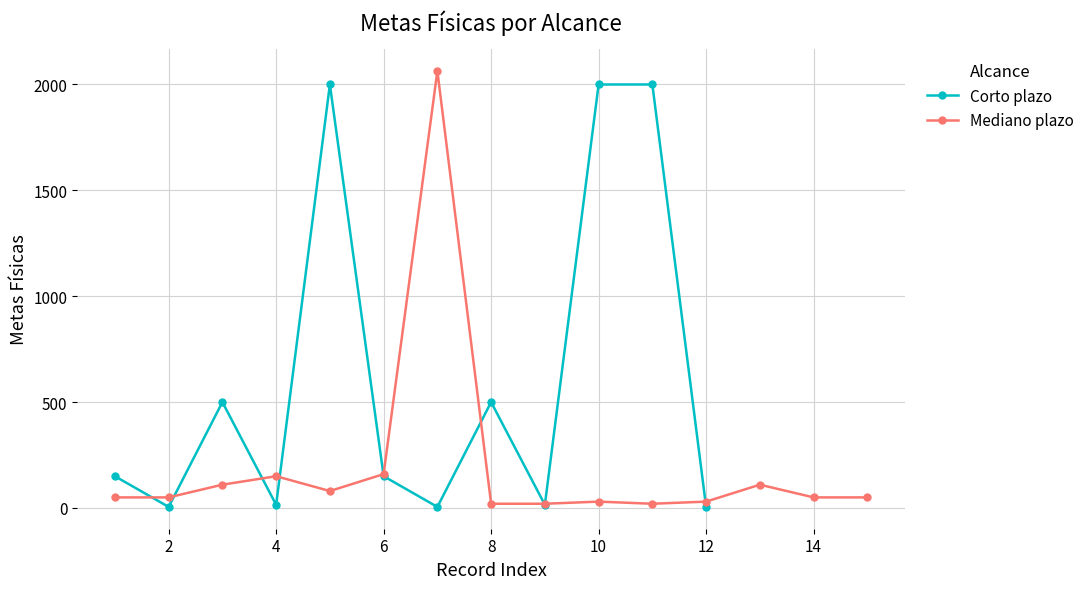

Is it true that the value at 2 is 5?

True